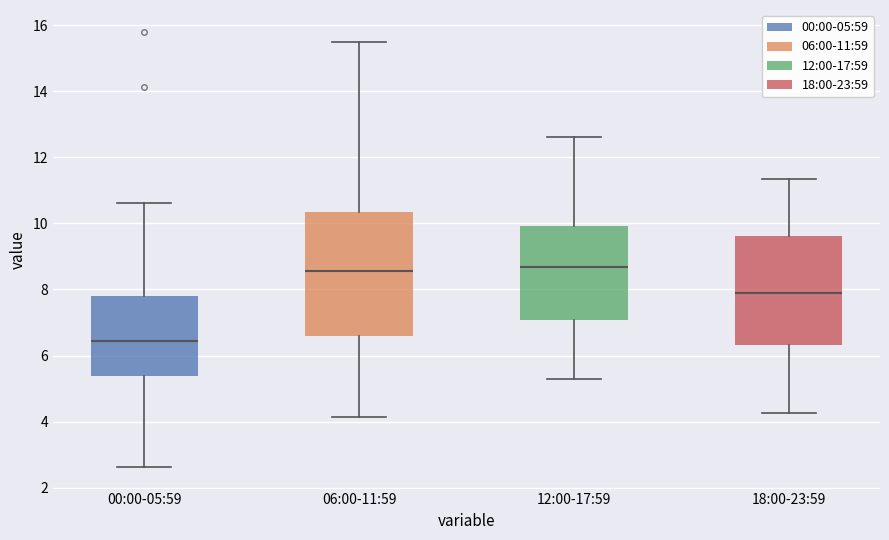

Reading left to right, transcribe this box plot: for each box, give where its median line is, the range the box spans, and where its two whiskers end, as read against the y-axis. The values are not printed on the chart, so give them approximately, as read against the axis.

00:00-05:59: median 6.4, box 5.4 to 7.8, whiskers 2.6 to 10.6
06:00-11:59: median 8.6, box 6.6 to 10.4, whiskers 4.2 to 15.6
12:00-17:59: median 8.6, box 7.0 to 10.0, whiskers 5.4 to 12.6
18:00-23:59: median 8.0, box 6.4 to 9.6, whiskers 4.2 to 11.4